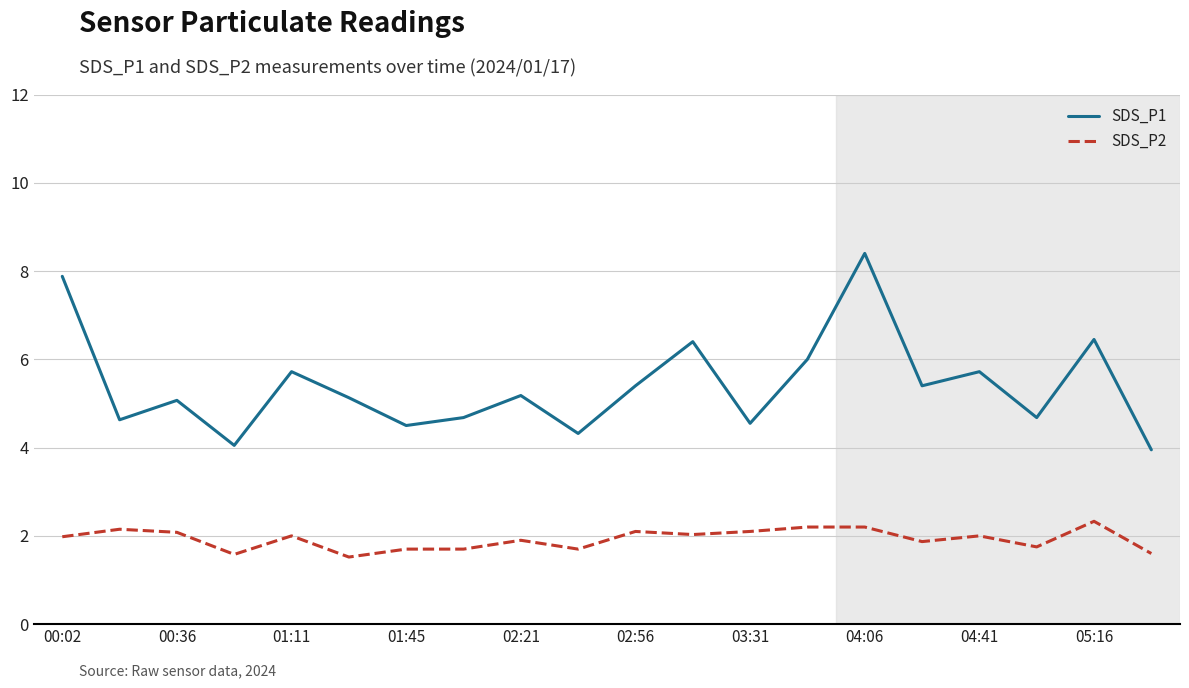

What is the maximum value shown in the chart?

8.4